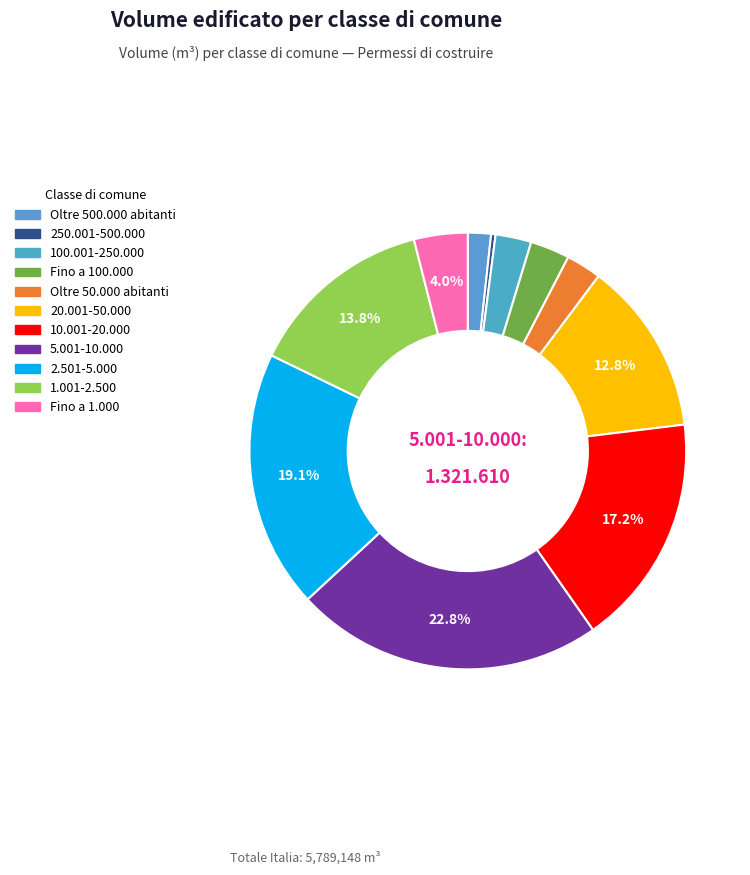

Count the number of slices in the pie.

11